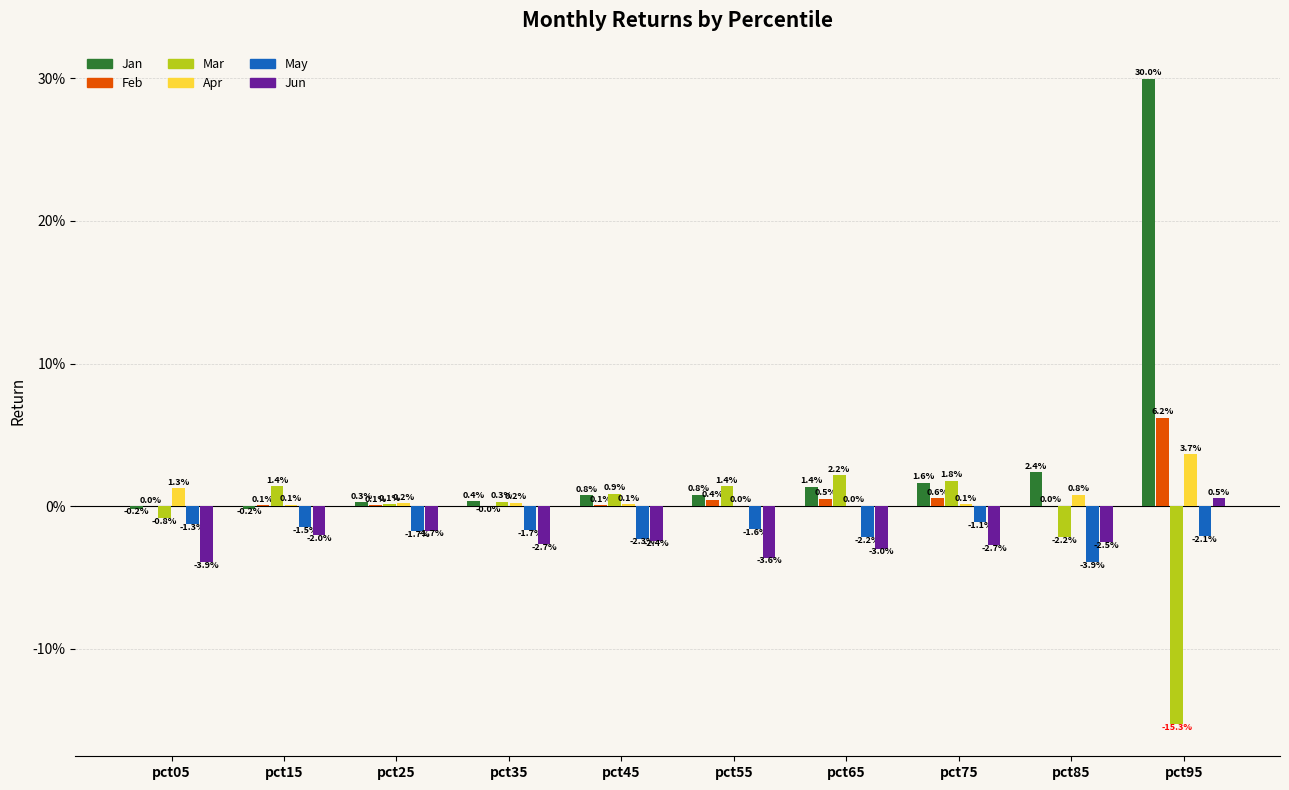

What are all the series names shown in the legend?

Jan, Feb, Mar, Apr, May, Jun